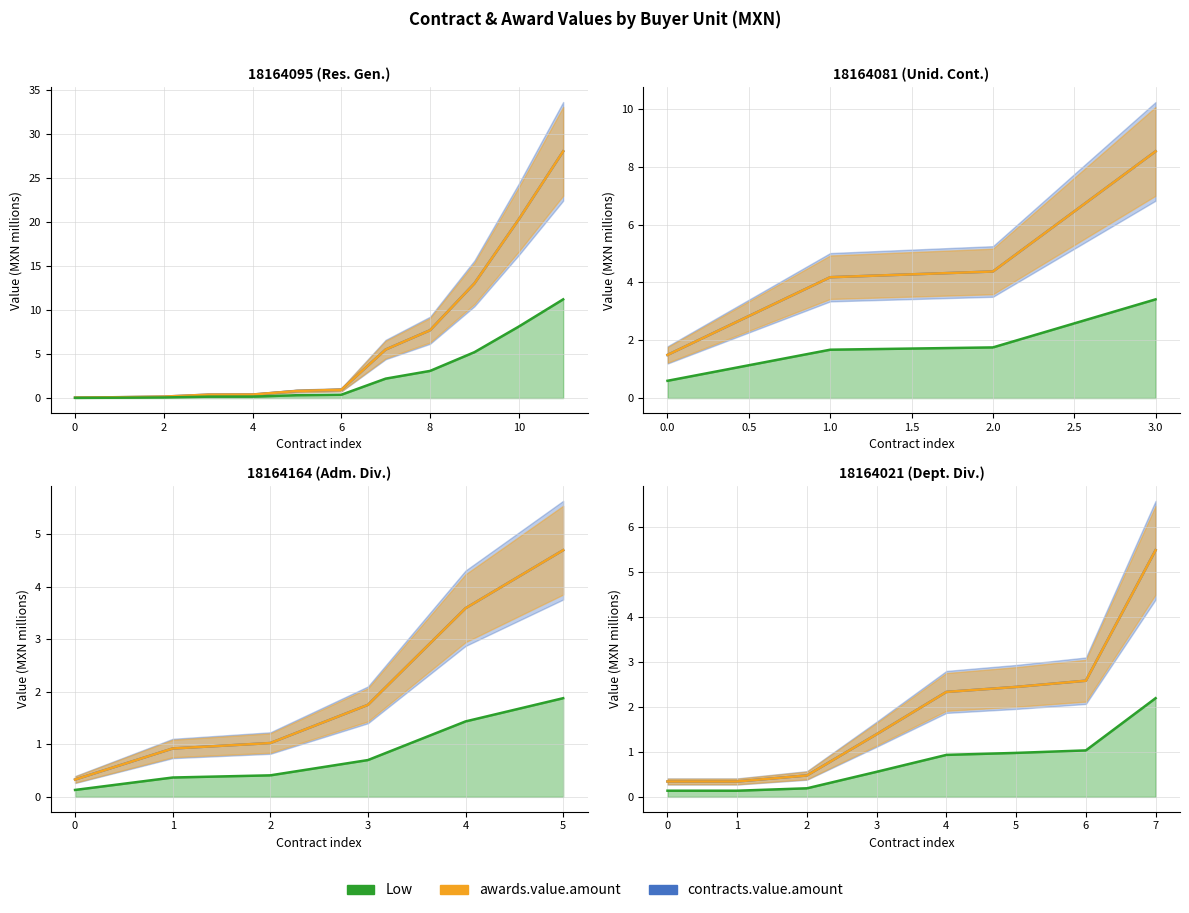

What is the average value of the low baseline series?

0.8